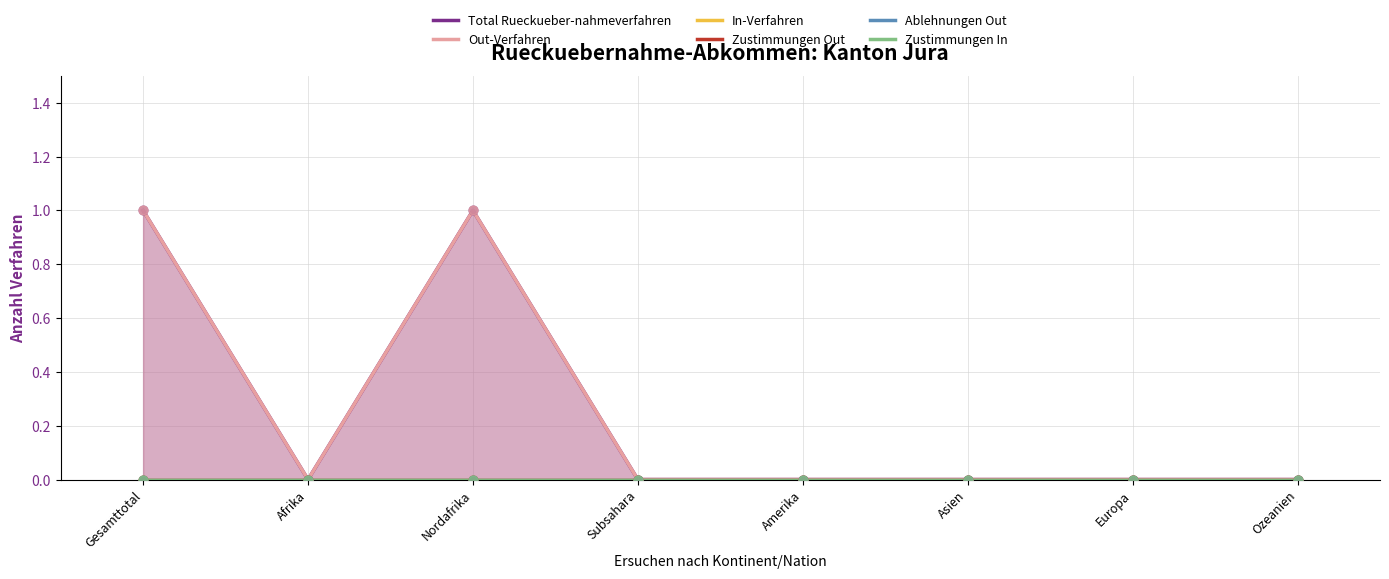

What are all the series names shown in the legend?

Total Rueckueber-nahmeverfahren, Out-Verfahren, In-Verfahren, Zustimmungen Out, Ablehnungen Out, Zustimmungen In